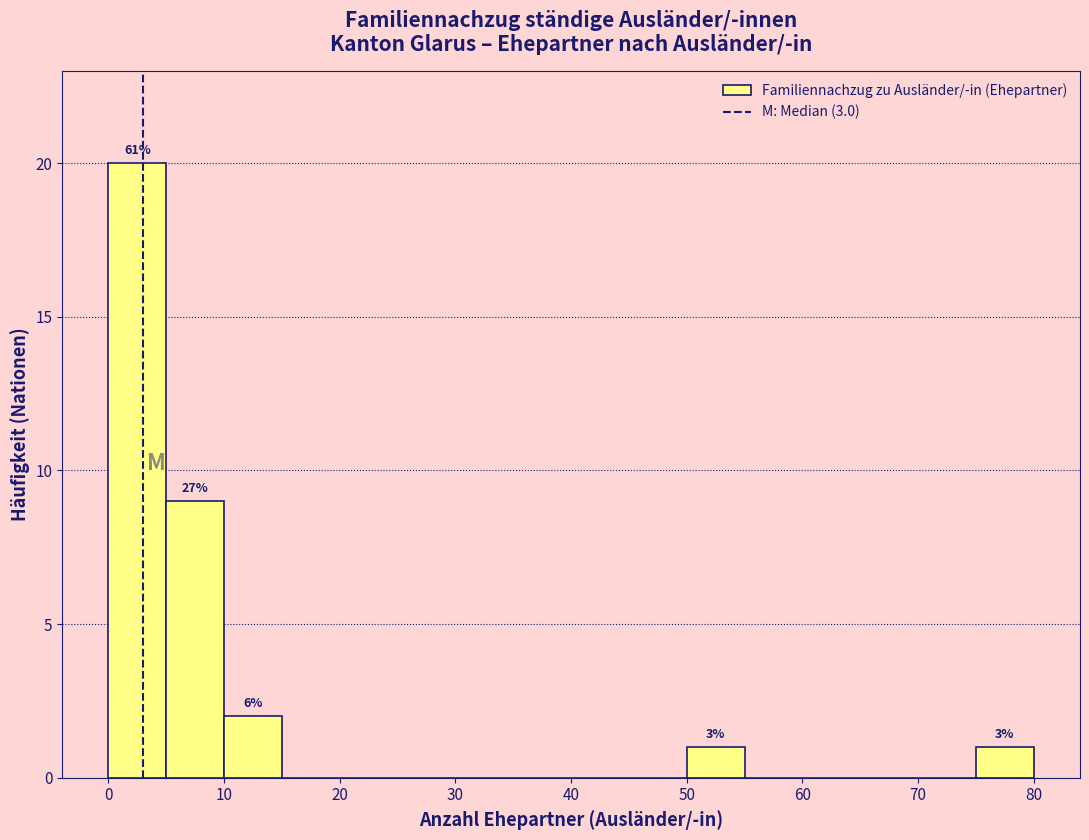

Over which range of the x-axis is the bar tallest?

0 to 5